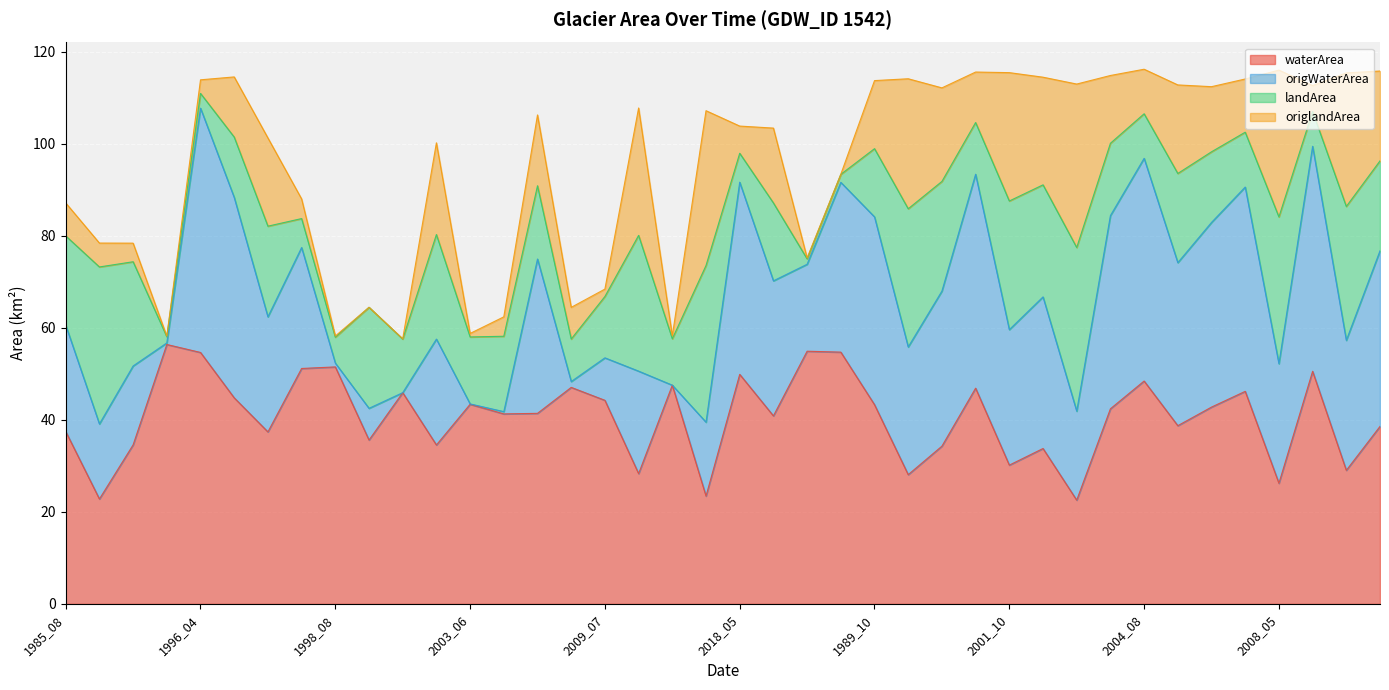

At which label does waterArea first exceed 42?

1995_09